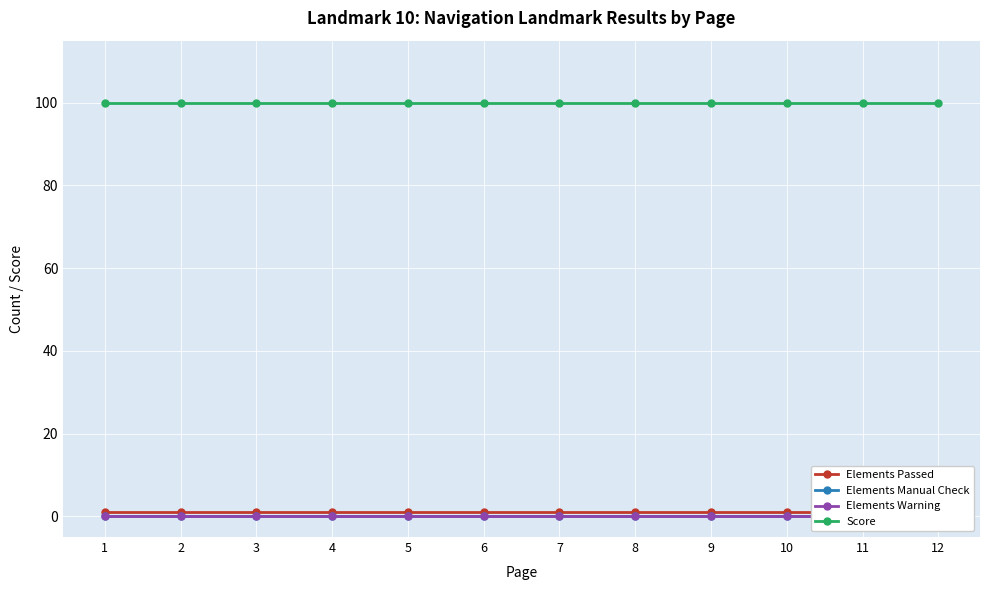

What is the difference between the highest and lowest values at 2?

100